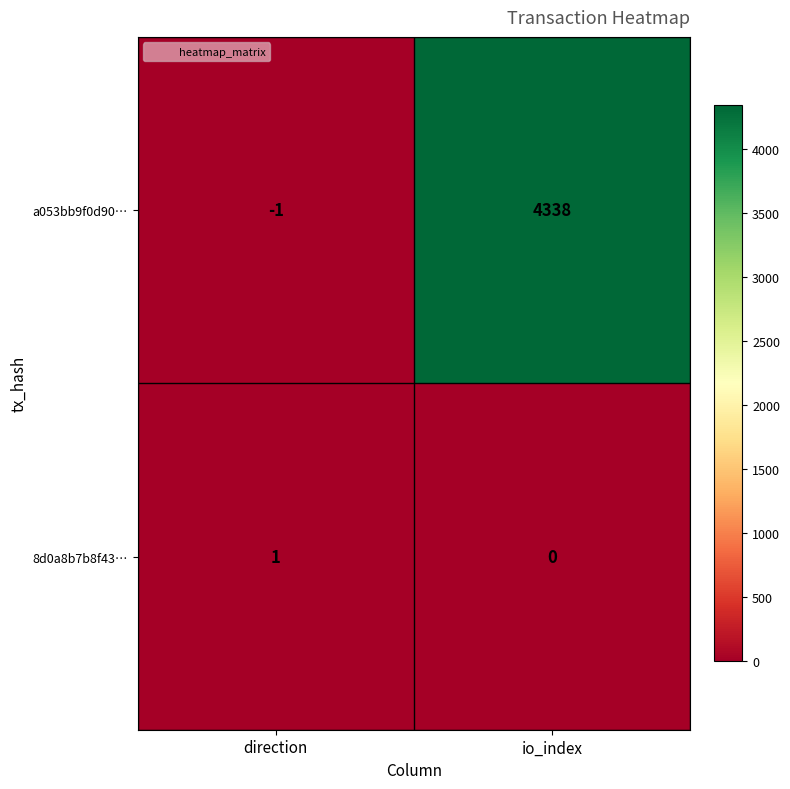

Is it true that a053bb9f0d90… equals -1 at direction?

True